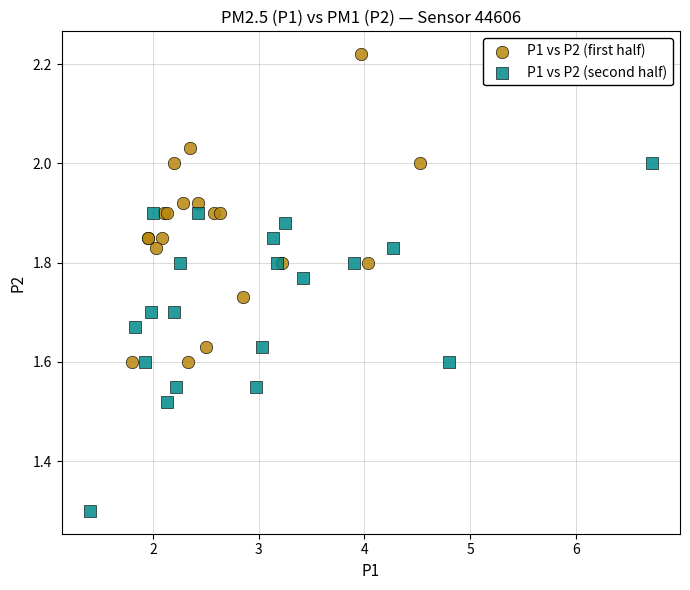

Which series contains the lowest Y value?

P1 vs P2 (second half)